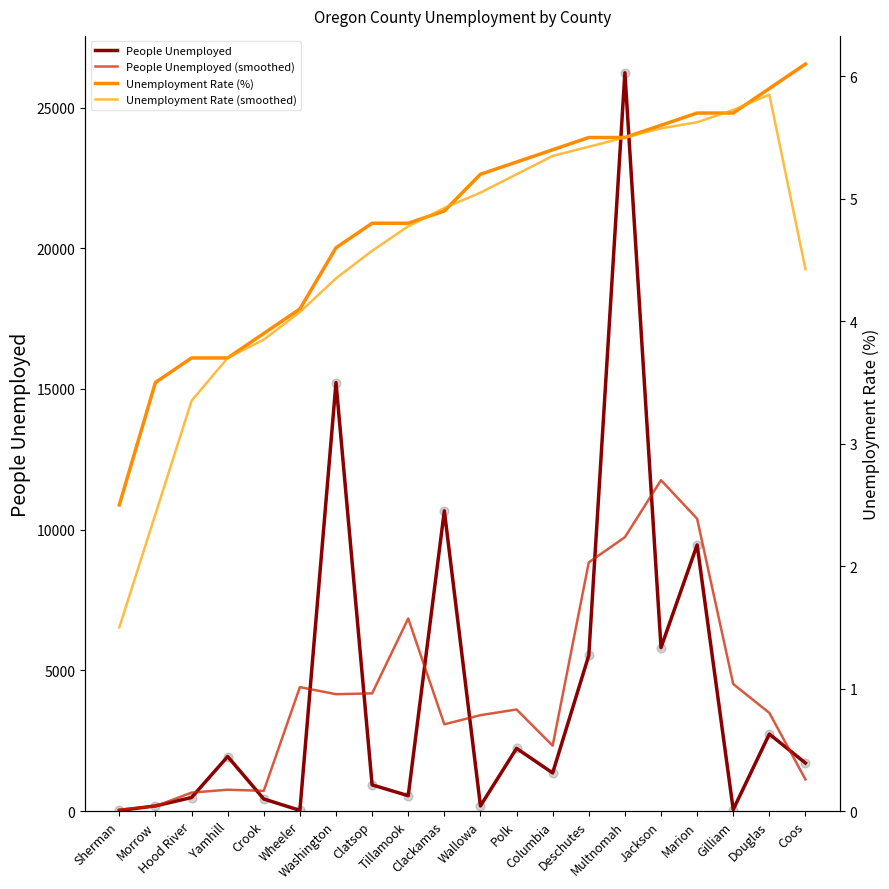

At how many categories does at least one series exceed 21370?

1